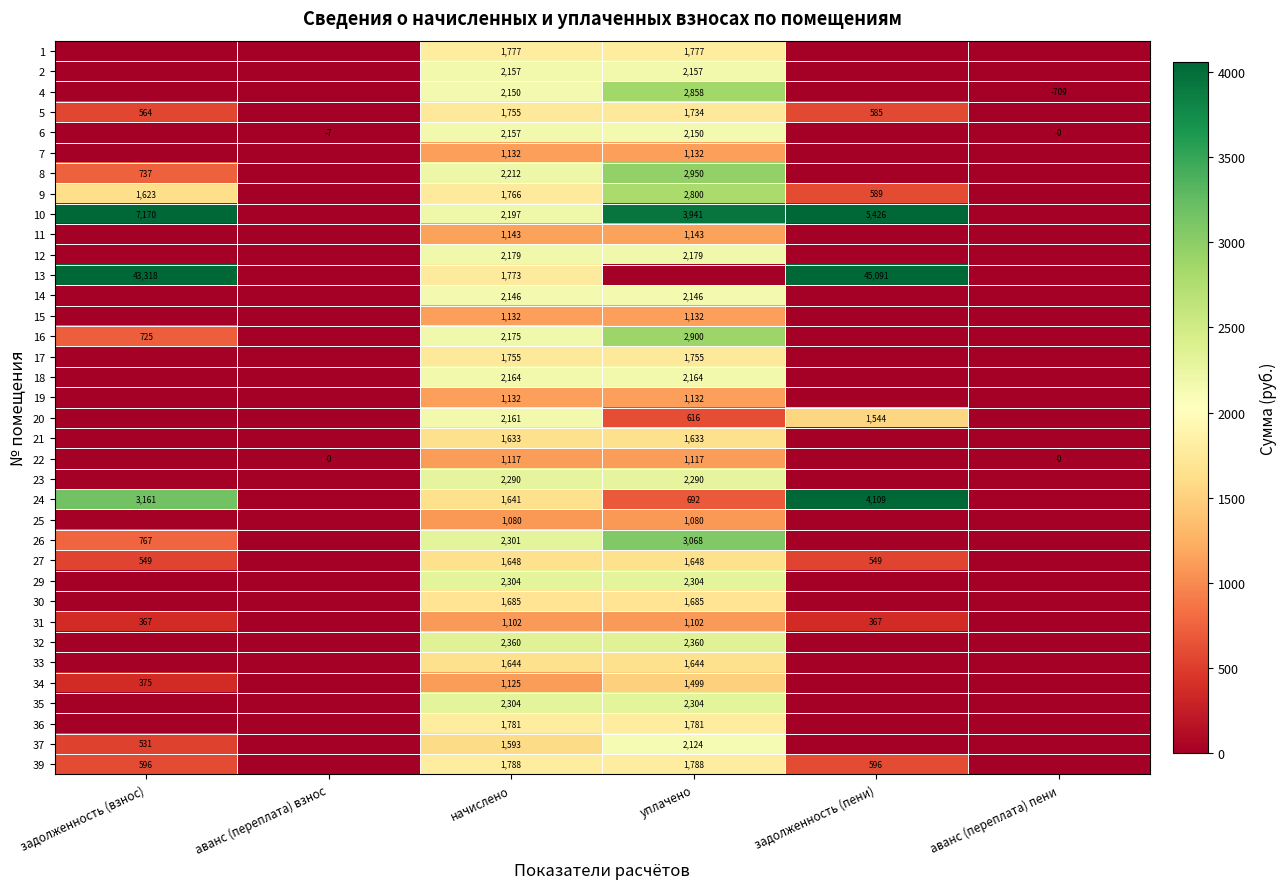

What is the total value across all series at начислено?

64459